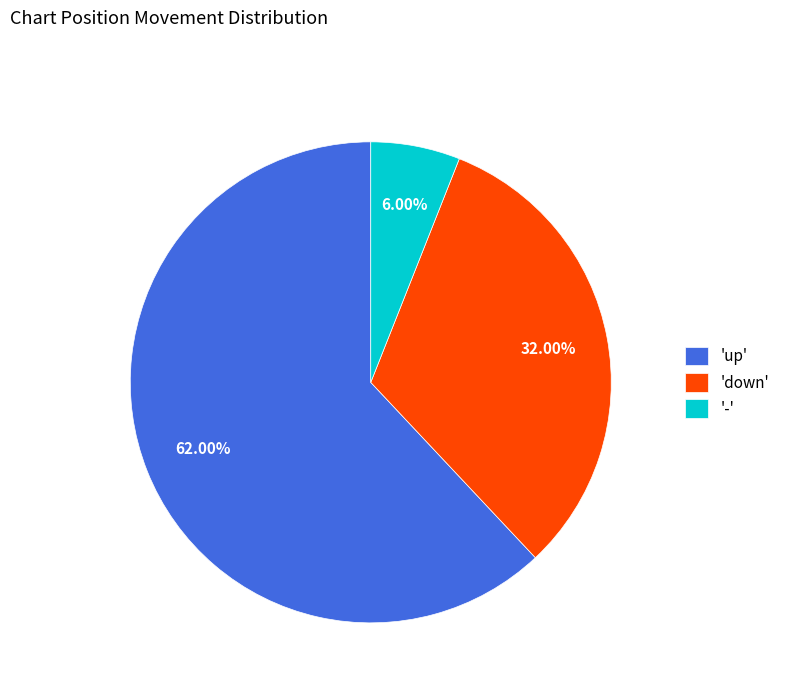

Rank the categories by value from lowest to highest.

'-', 'down', 'up'